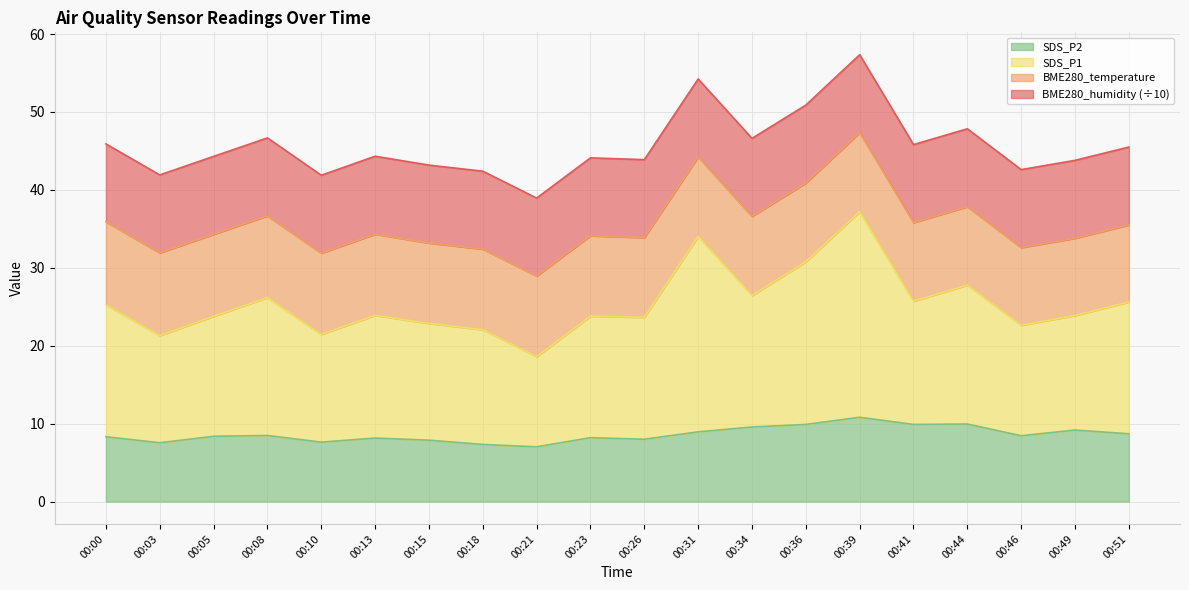

At which category does the chart reach its minimum across all series?

00:21